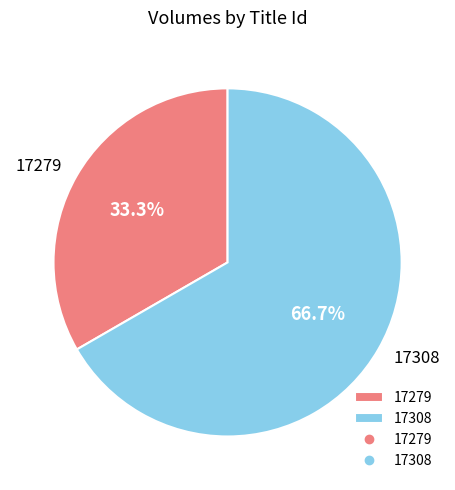

Which category has the biggest portion of the pie?

17308